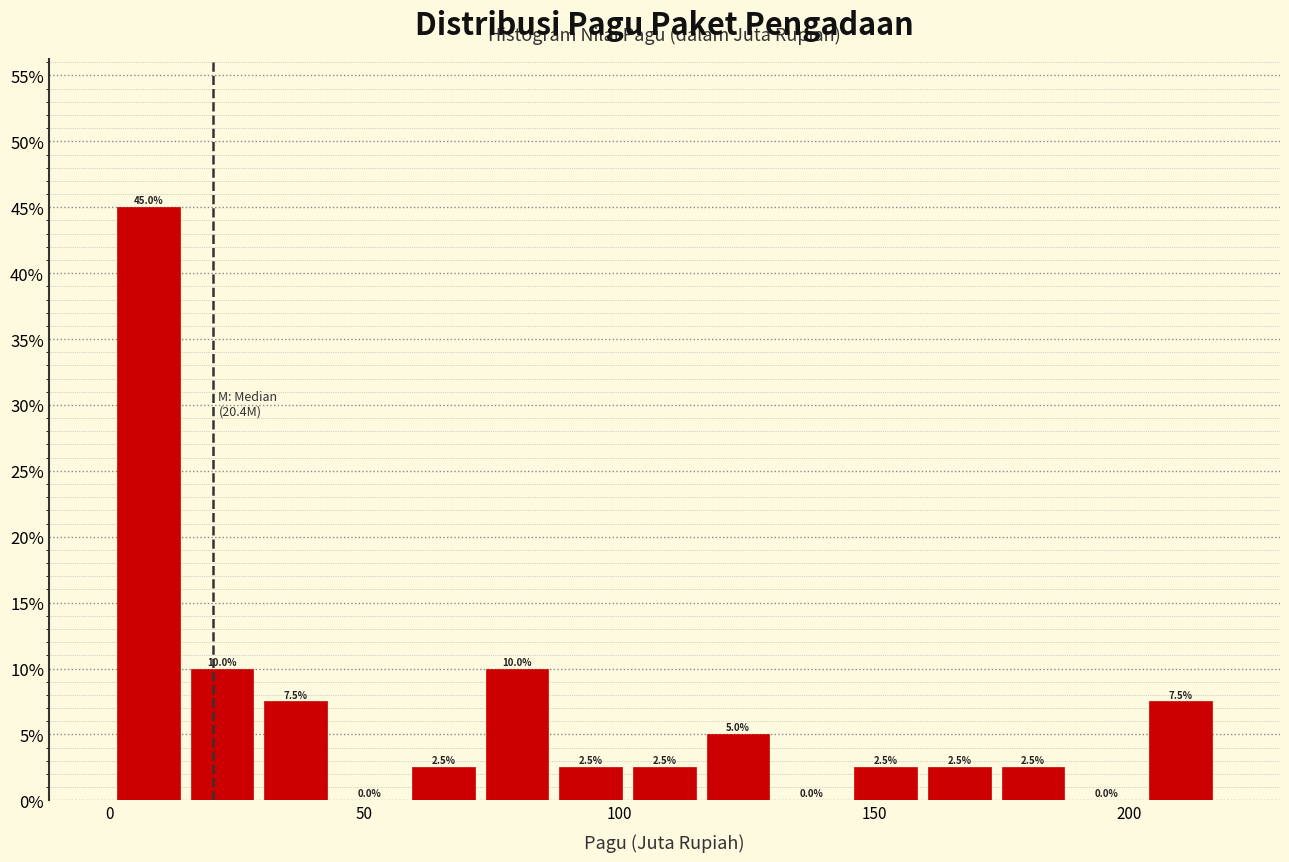

Read against the x-axis, roughly where is the centre of the tallest bar?

10